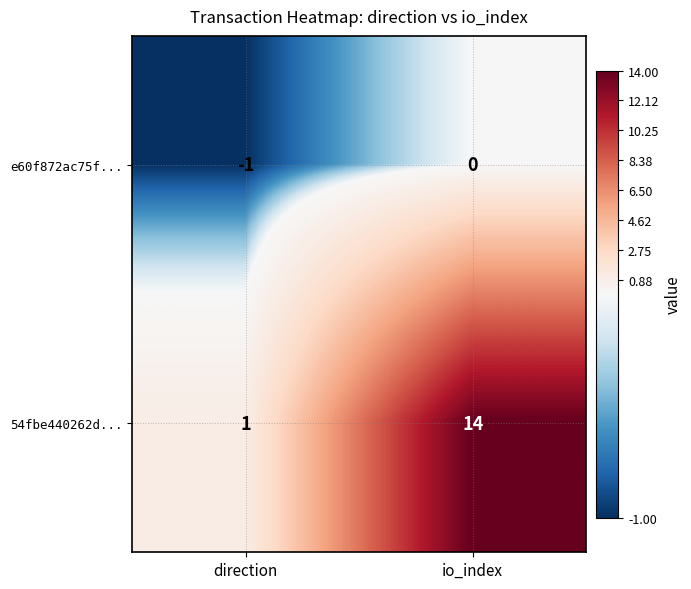

Reading left to right, what are all the values shown in this chart?

e60f872ac75f...: direction=-1	io_index=0
54fbe440262d...: direction=1	io_index=14